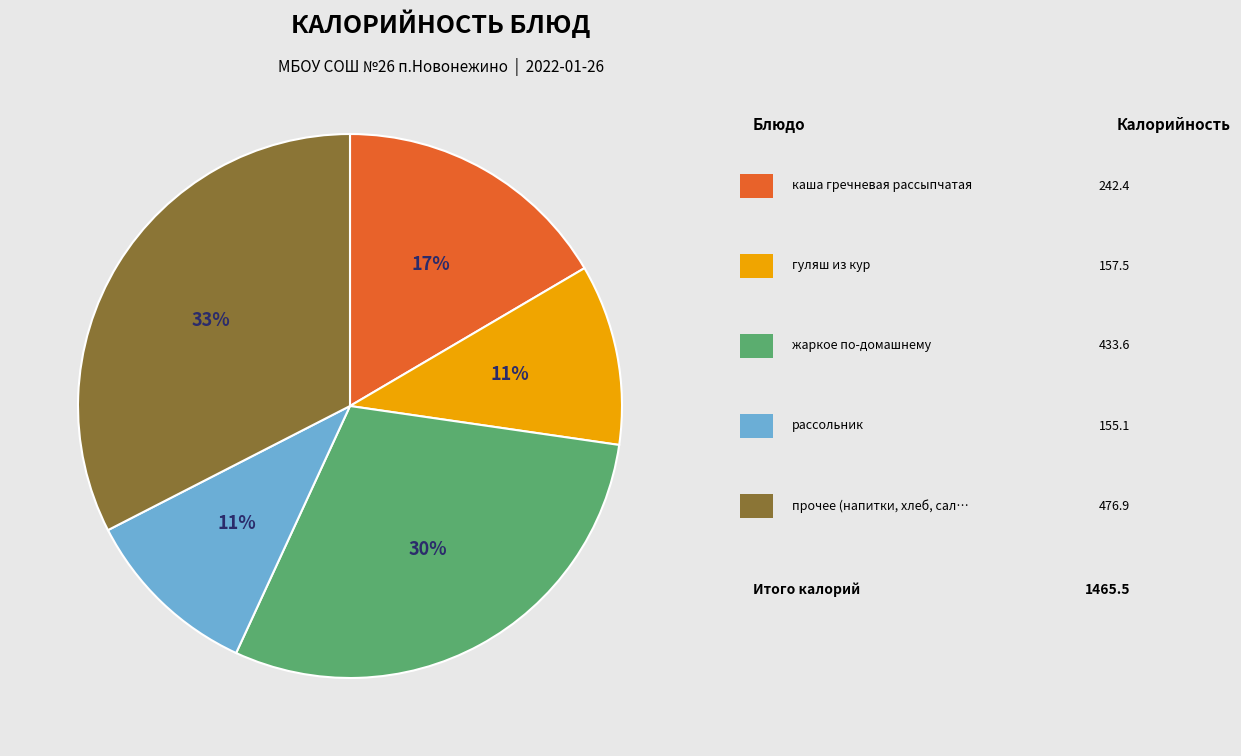

Is there any slice that represents more than half of the pie?

No